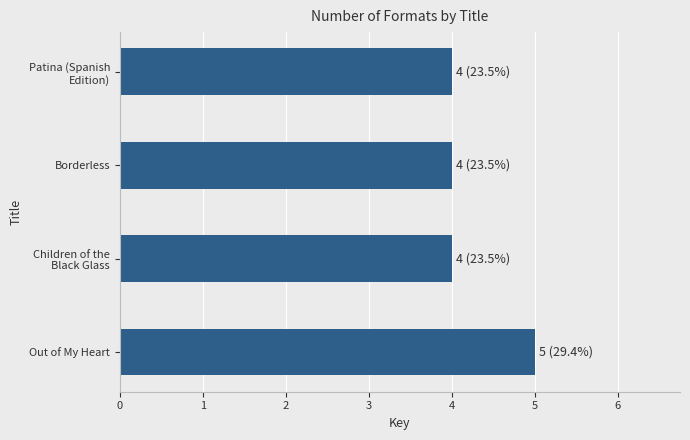

What is the maximum value shown in the chart?

5